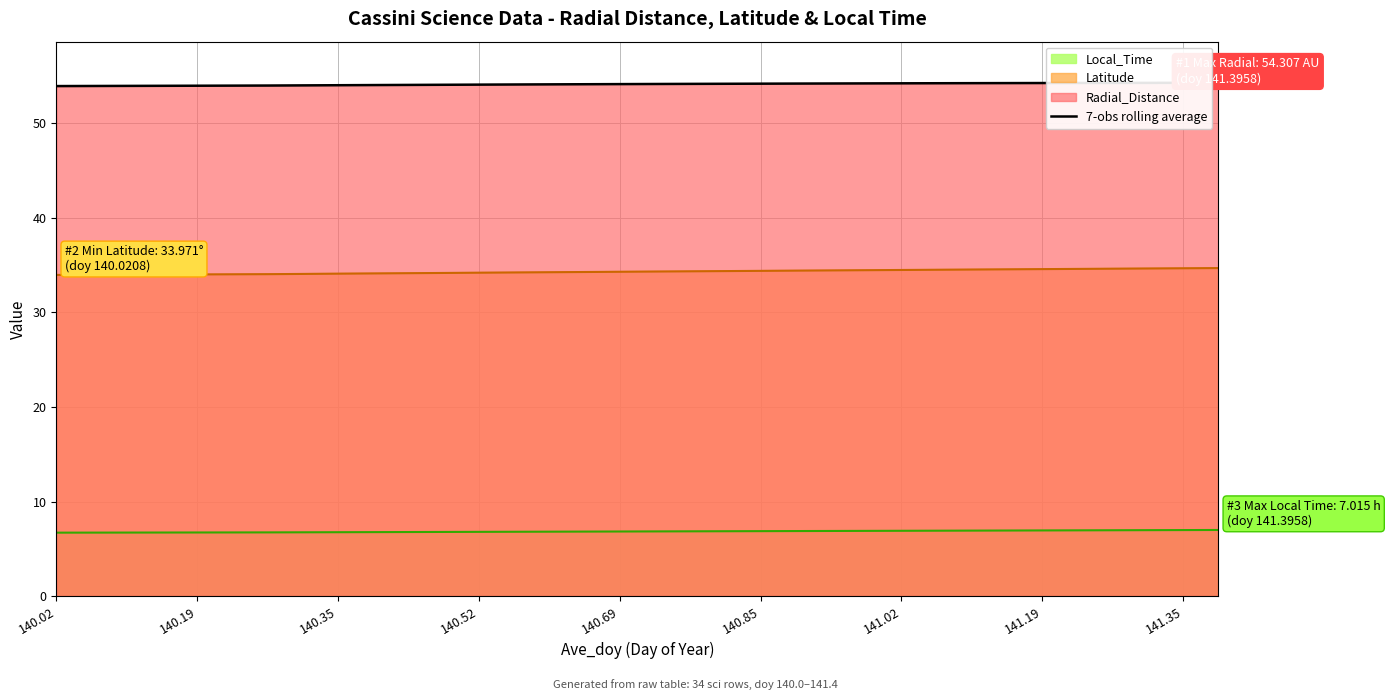

What is the maximum value for 7-obs rolling average?

54.3